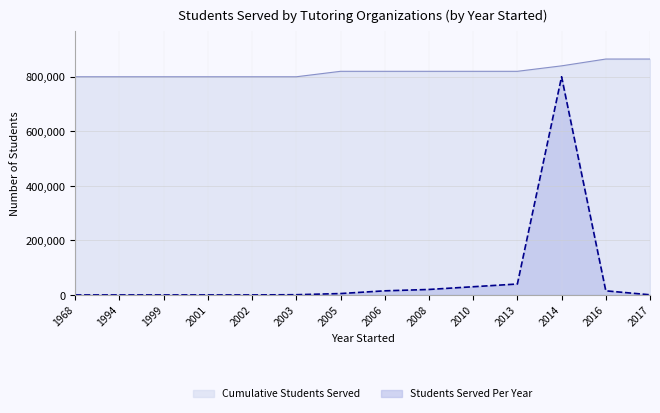

At 1968, list the series in order from largest to smallest.

Cumulative Students Served, Students Served Per Year